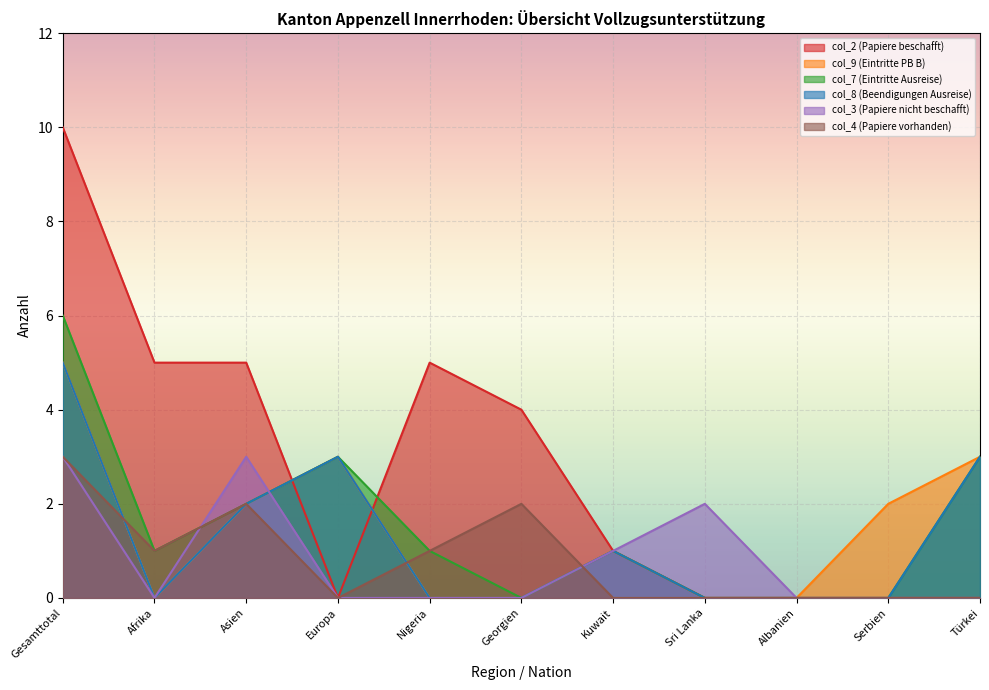

Reading right to left, extract all data points from this chart.

col_2 (Papiere beschafft): 0	0	0	0	1	4	5	0	5	5	10
col_9 (Eintritte PB B): 3	2	0	0	1	0	0	3	2	0	5
col_7 (Eintritte Ausreise): 3	0	0	0	1	0	1	3	2	1	6
col_8 (Beendigungen Ausreise): 3	0	0	0	1	0	0	3	2	0	5
col_3 (Papiere nicht beschafft): 0	0	0	2	1	0	0	0	3	0	3
col_4 (Papiere vorhanden): 0	0	0	0	0	2	1	0	2	1	3